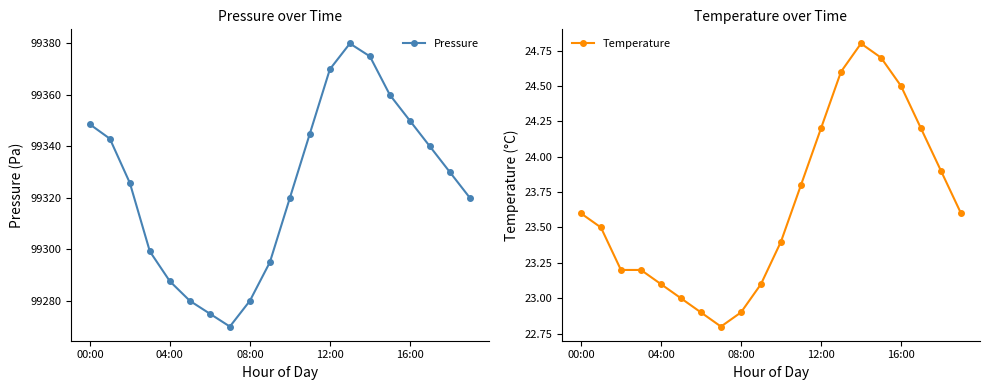

True or false: Pressure has more than 2 interior local peaks.

False